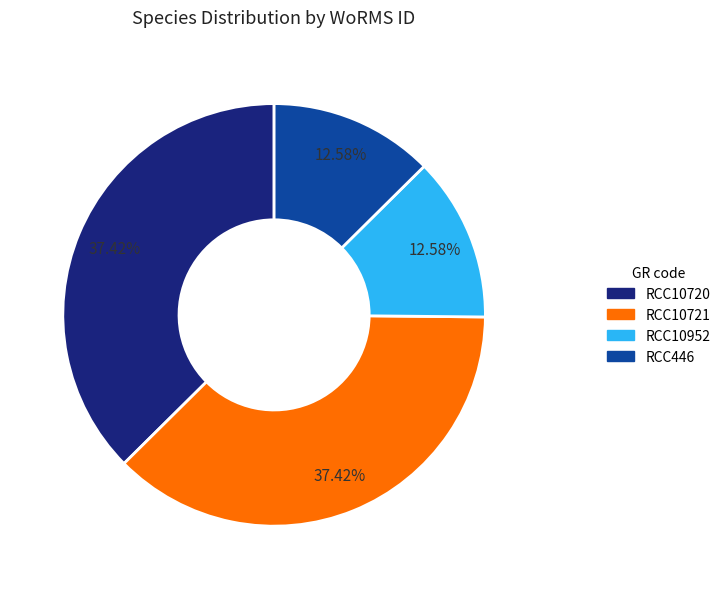

What percentage is the RCC10952 slice, to the nearest percent?

13%